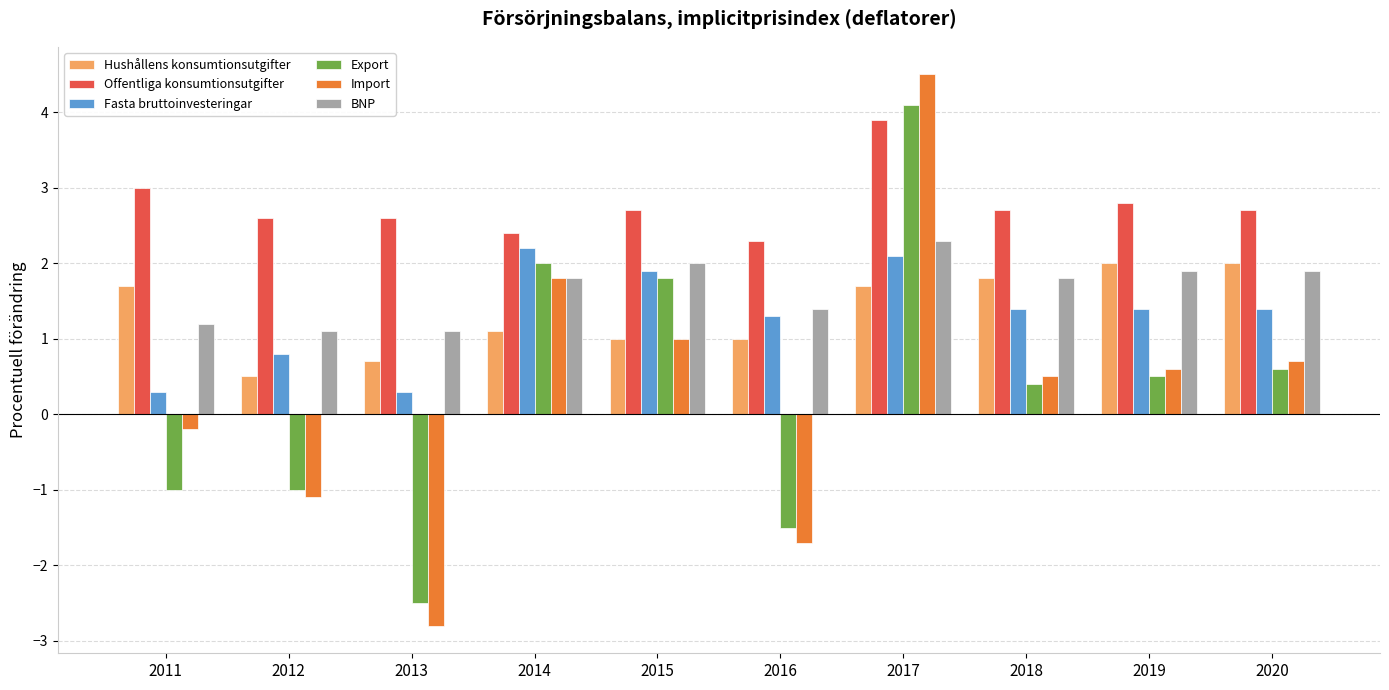

The Offentliga konsumtionsutgifter series shows 1.4 at 2016. True or false?

False